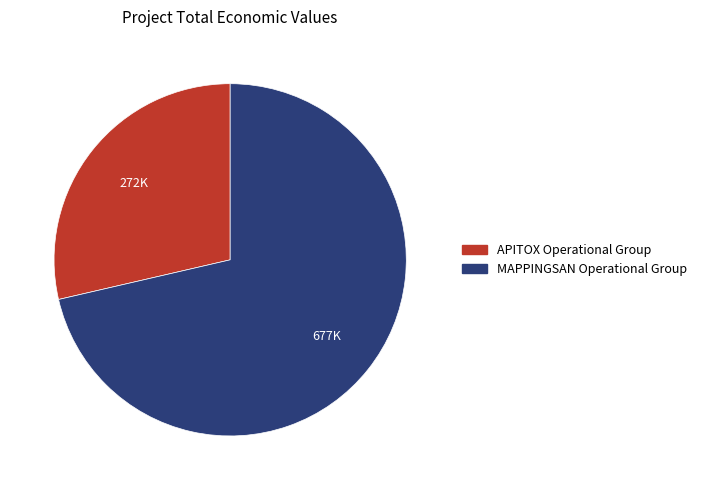

Which category has the smallest portion of the pie?

APITOX Operational Group